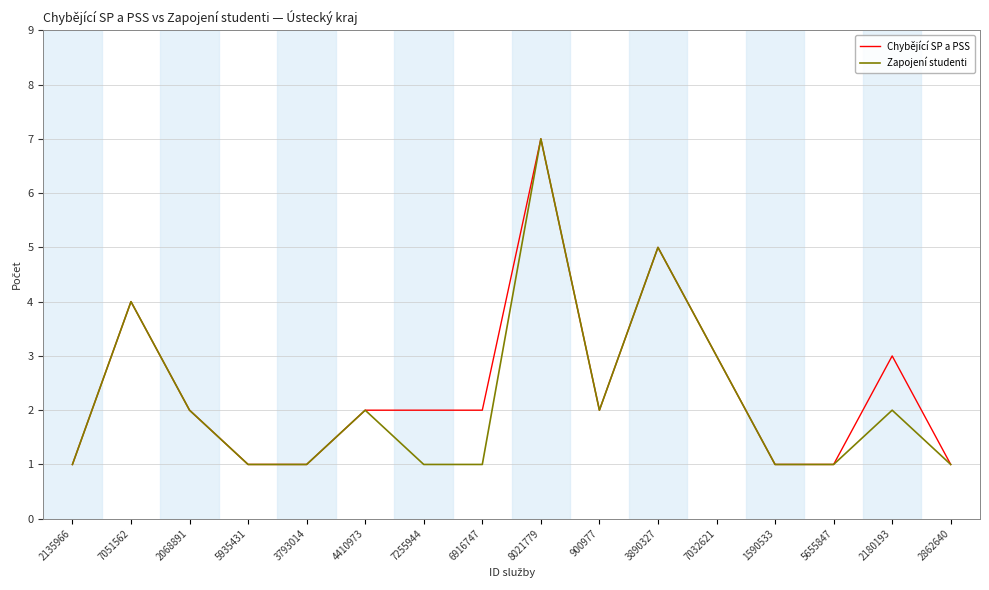

What are all the series names shown in the legend?

Chybějící SP a PSS, Zapojení studenti